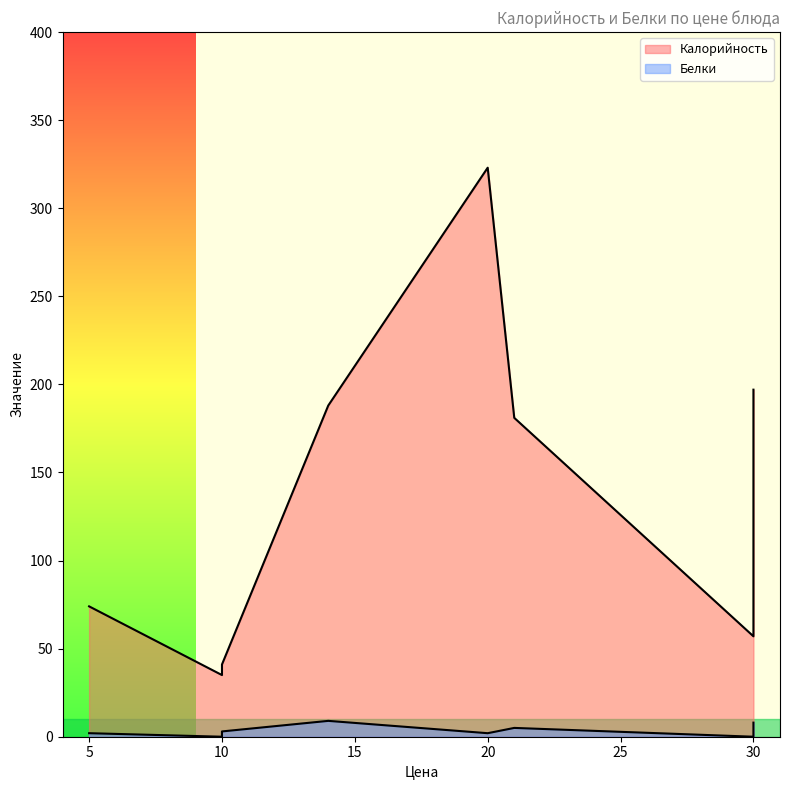

How many interior local peaks does the Белки series have?

2